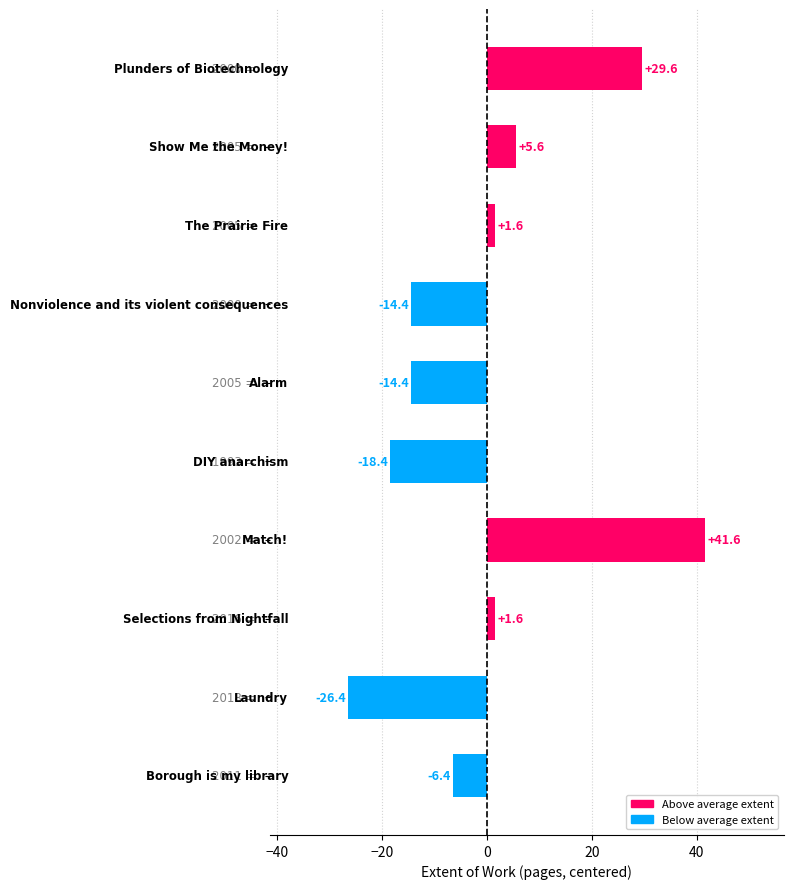

Does the chart contain stacked bars?

No